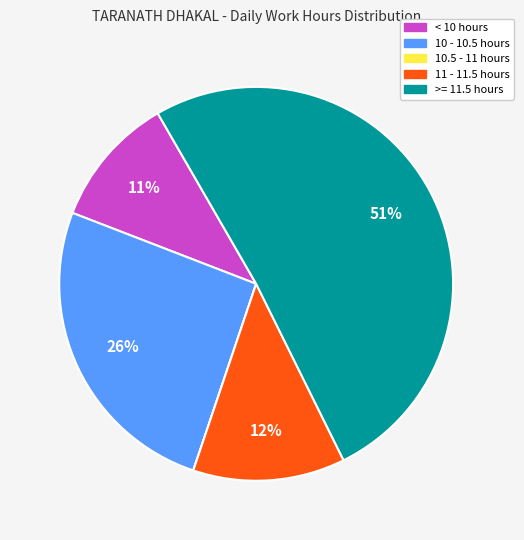

Does any single category account for the majority?

Yes